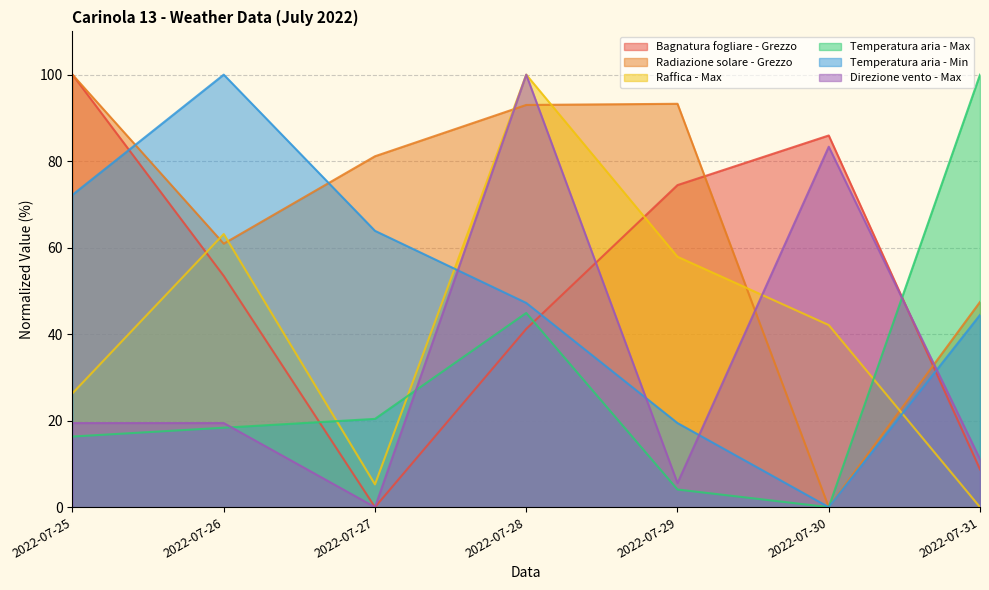

True or false: Raffica - Max and Temperatura aria - Max intersect in this chart.

True